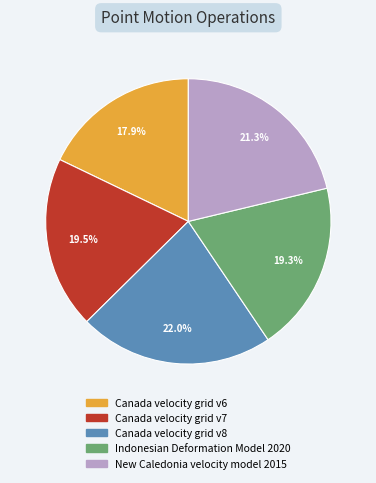

Is there a majority slice in this chart?

No